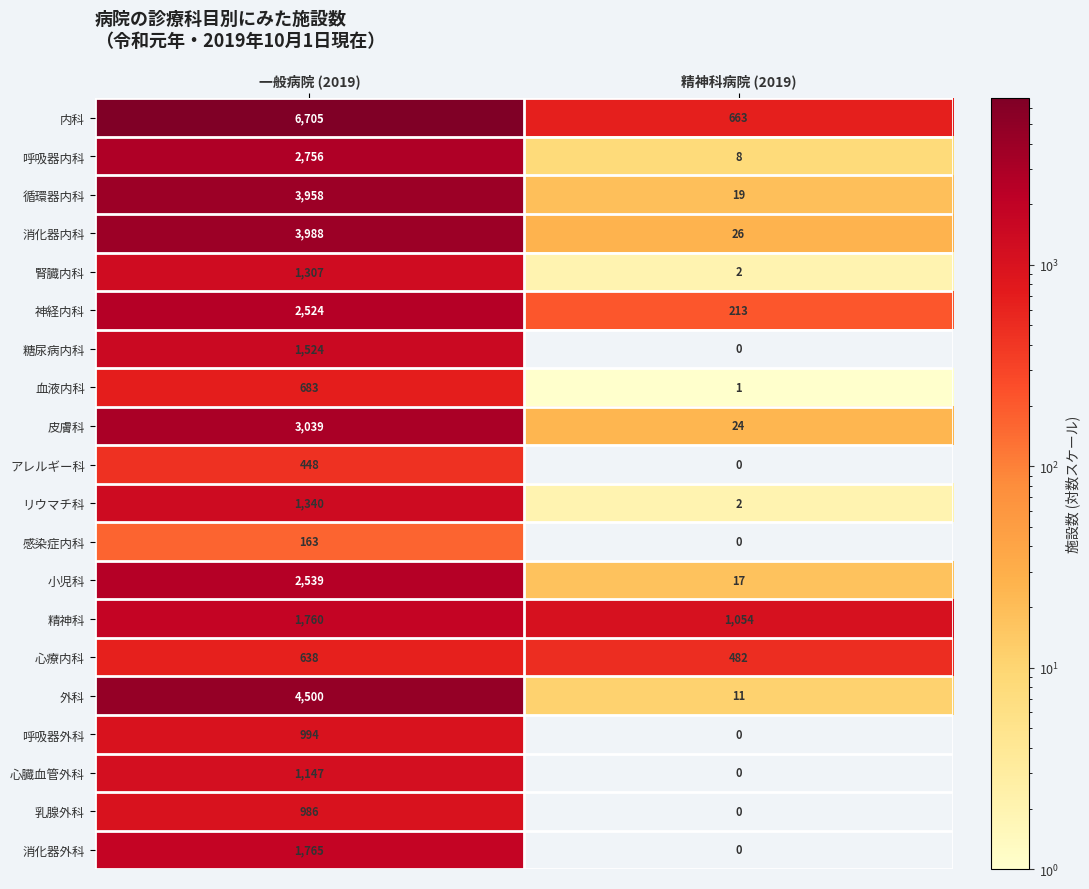

Which series has the largest total across all categories?

内科